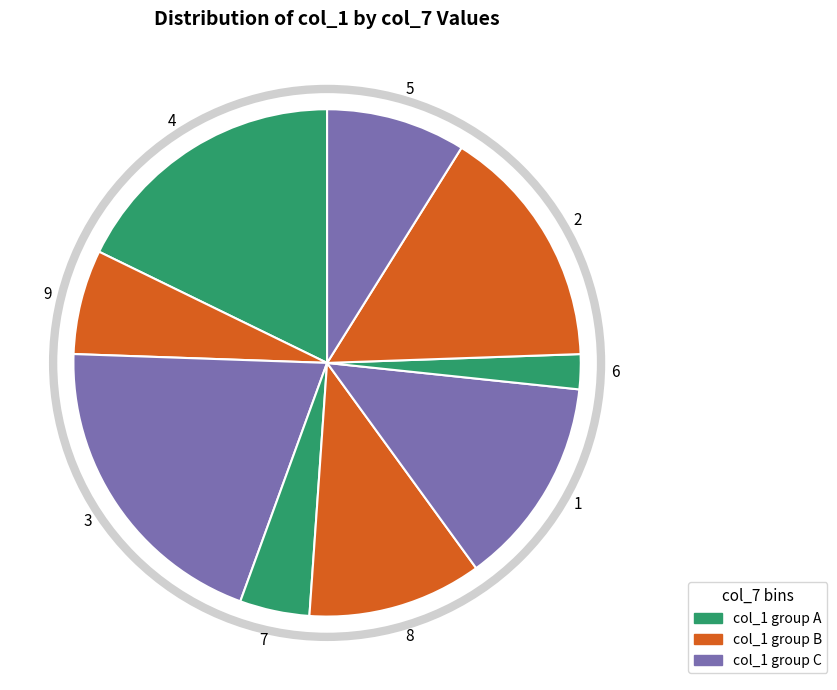

What is the ratio of the value at 8 to the value at 3?

0.6